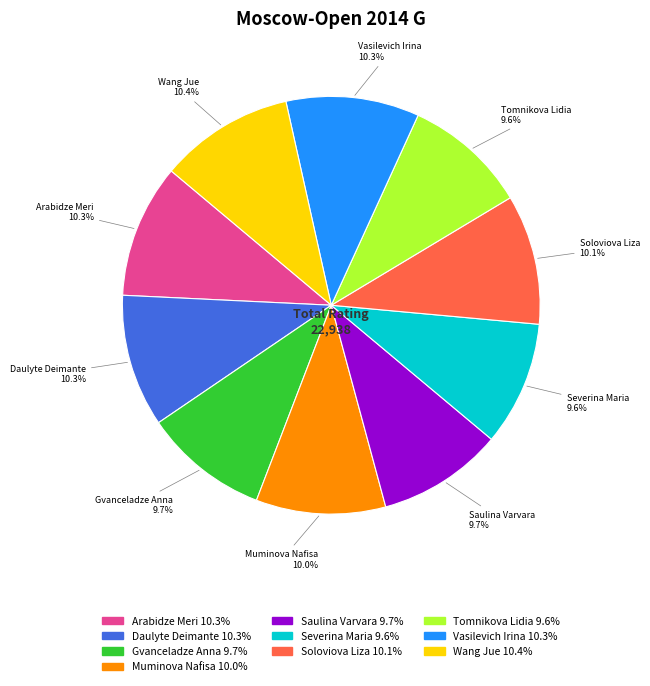

Which has a higher value, Tomnikova Lidia 9.6% or Daulyte Deimante 10.3%?

Daulyte Deimante 10.3%